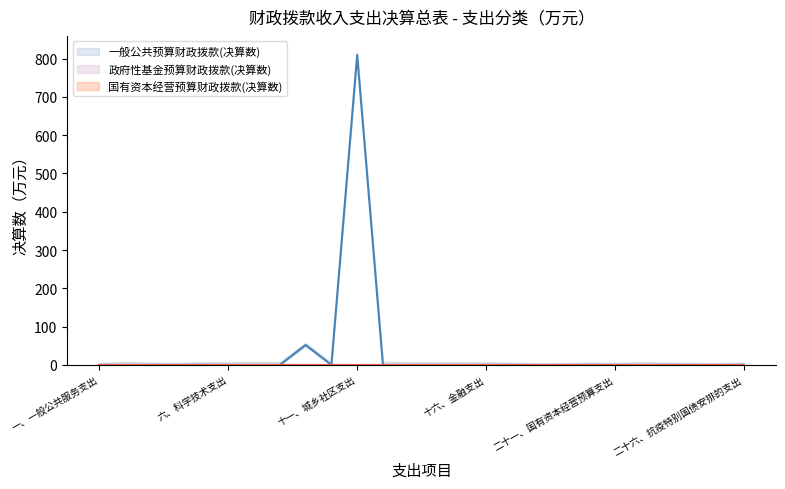

List the series in order of their peak value, highest first.

一般公共预算财政拨款(决算数), 政府性基金预算财政拨款(决算数), 国有资本经营预算财政拨款(决算数)